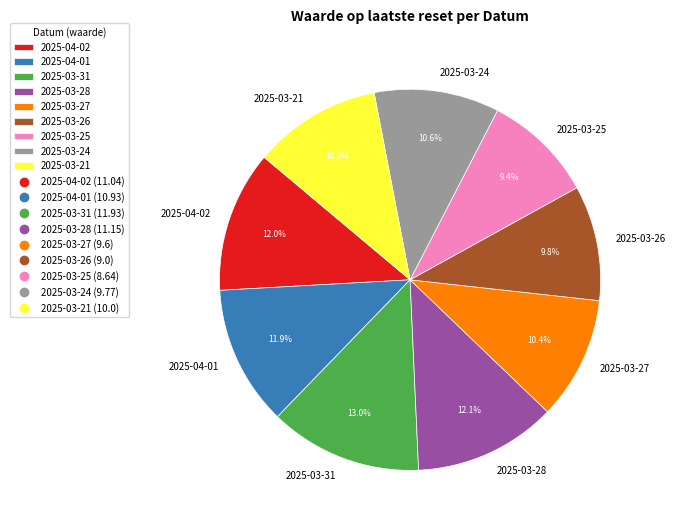

Does 2025-03-28 account for over 50% of the chart?

No